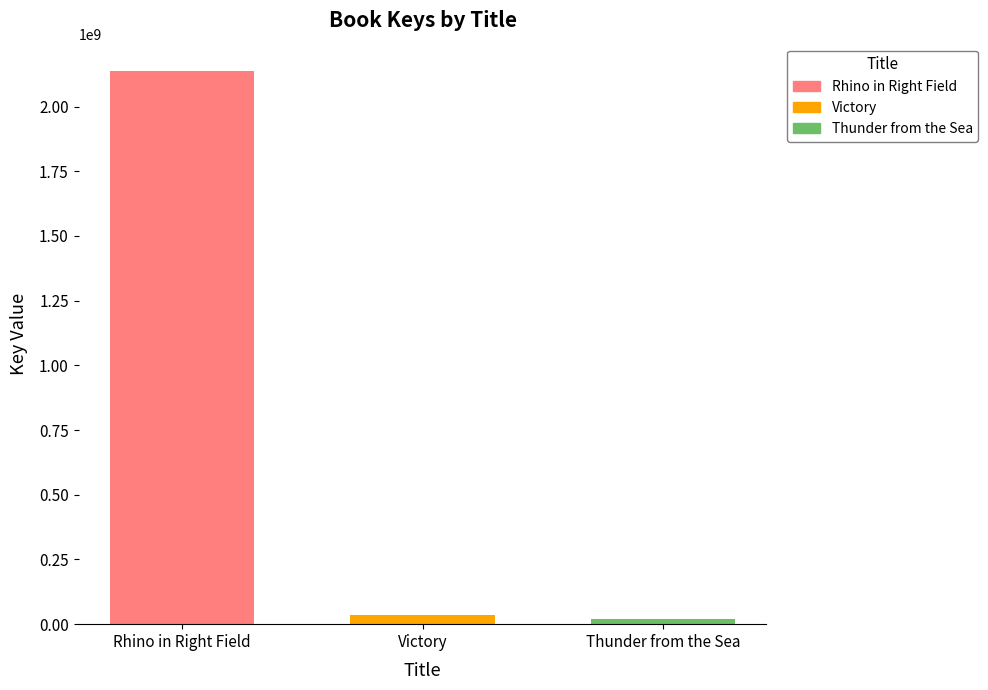

What is the difference between the values at Thunder from the Sea and Victory?

14437786